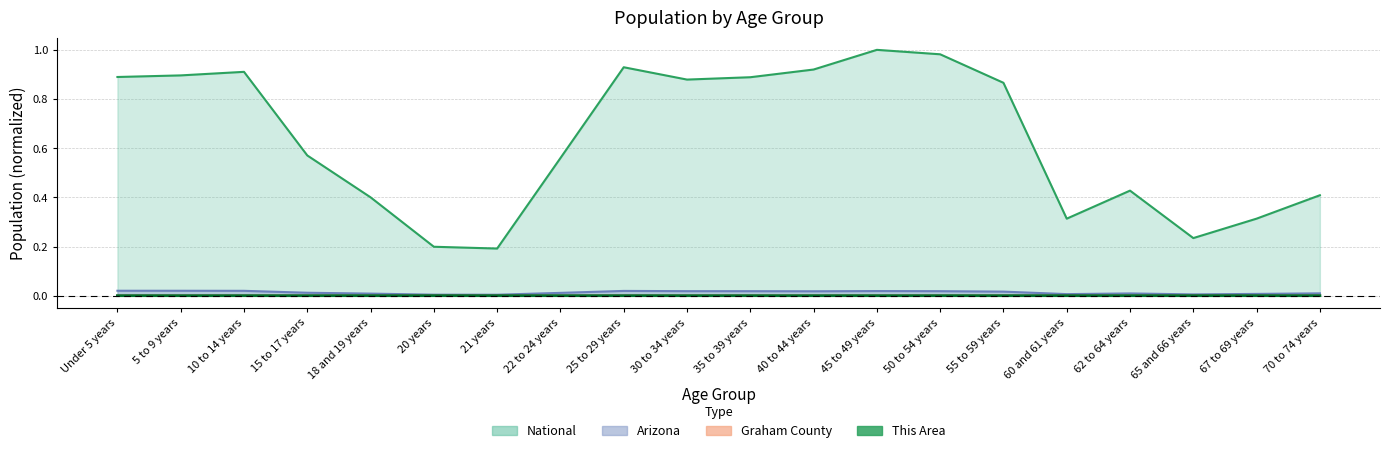

Where is the first local maximum for National?

10 to 14 years